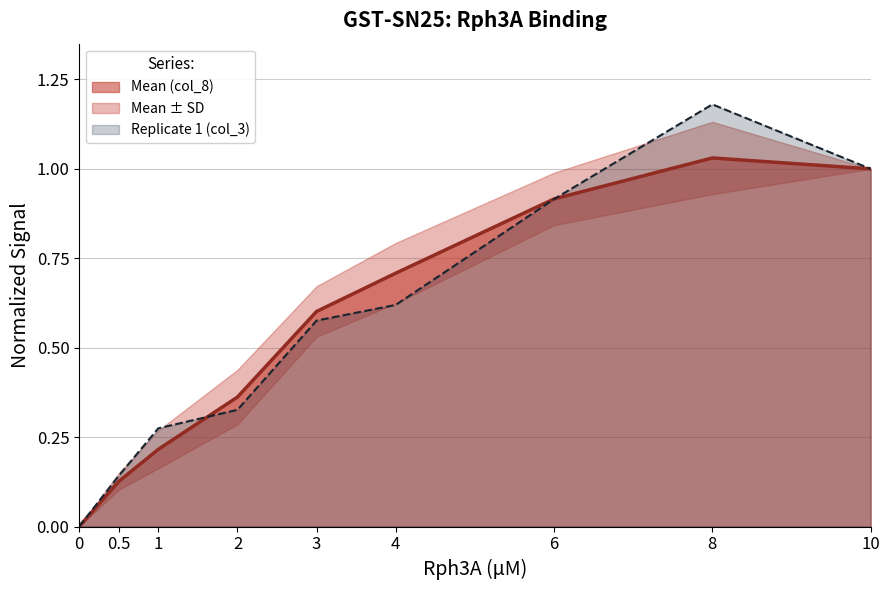

Rank the series by their average value, from highest to lowest.

col_3, col_8